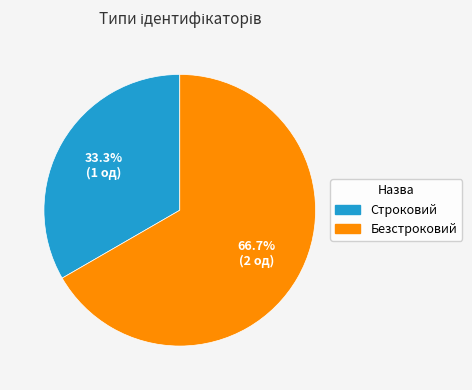

How many segments does this pie chart have?

2